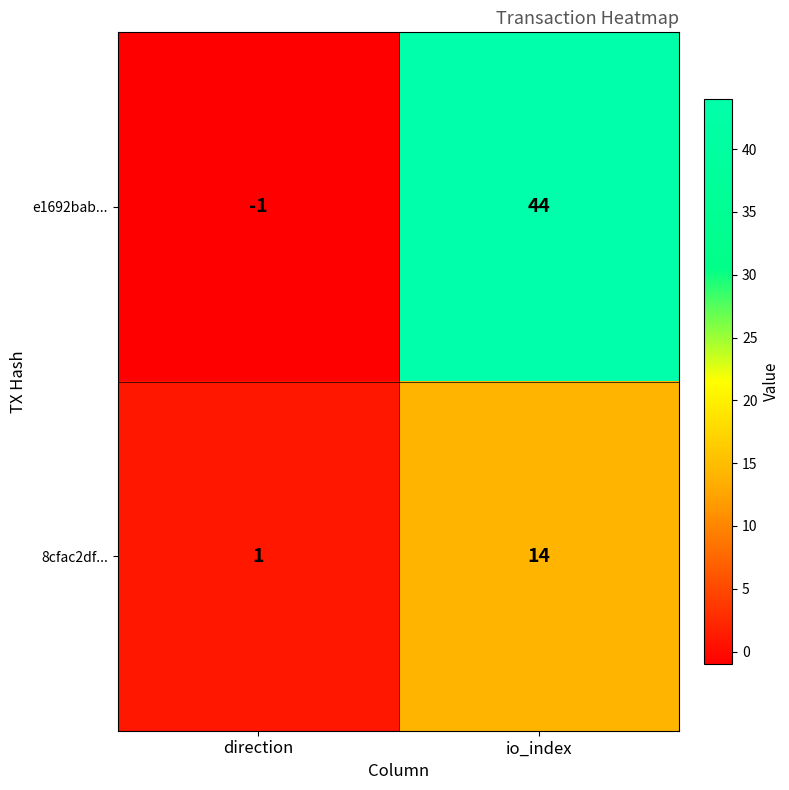

Which series has the largest total across all categories?

e1692bab...